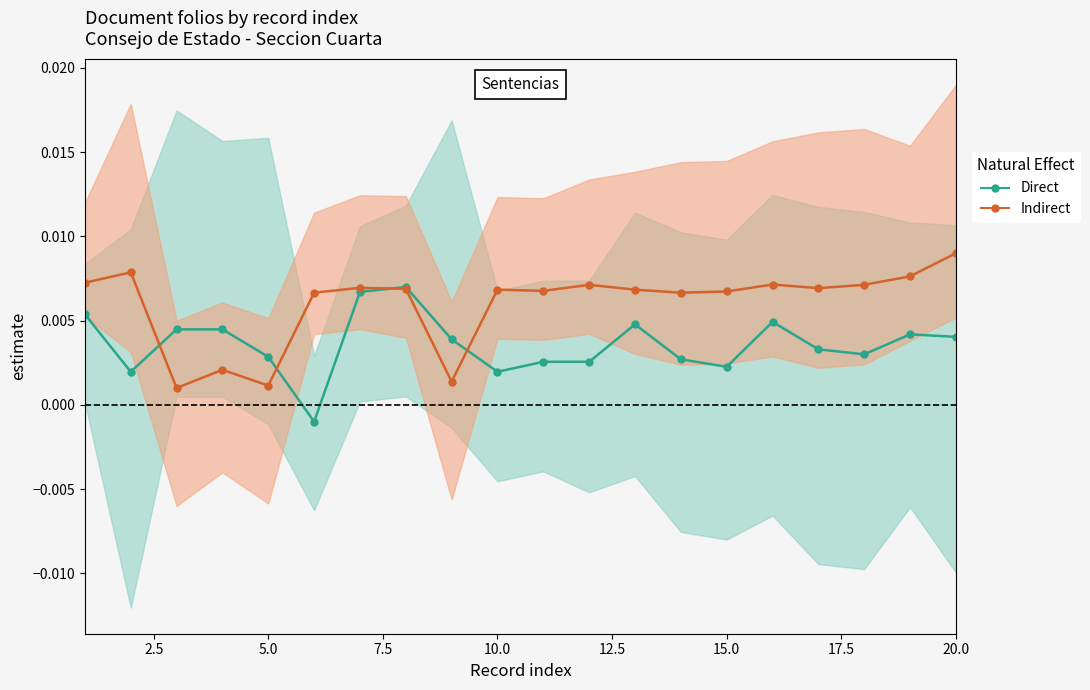

List the series in order of their overall mean, lowest first.

Direct, Indirect